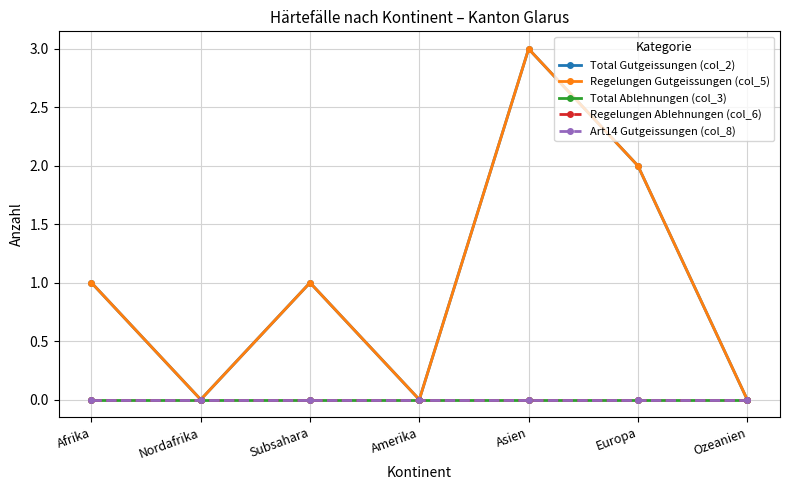

Rank the series by their maximum value, from highest to lowest.

Total Gutgeissungen (col_2), Regelungen Gutgeissungen (col_5), Total Ablehnungen (col_3), Regelungen Ablehnungen (col_6), Art14 Gutgeissungen (col_8)